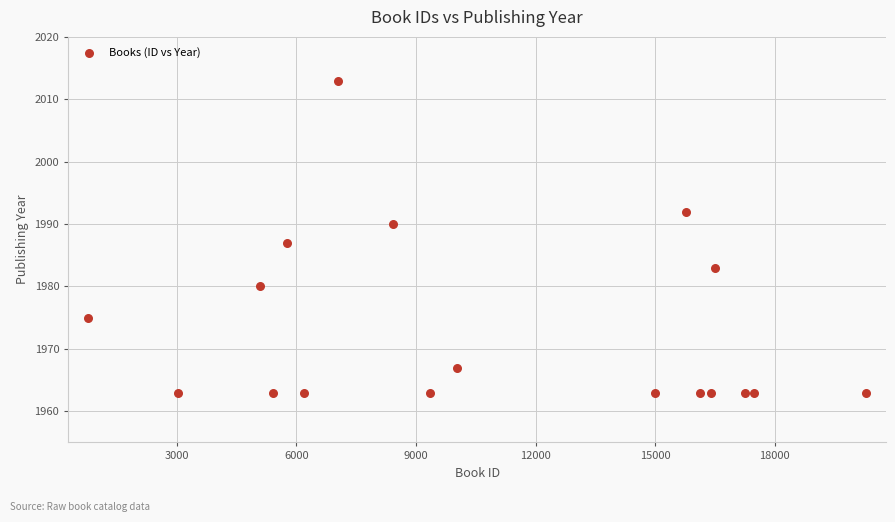

What is the range of Y values (max minus min)?

50